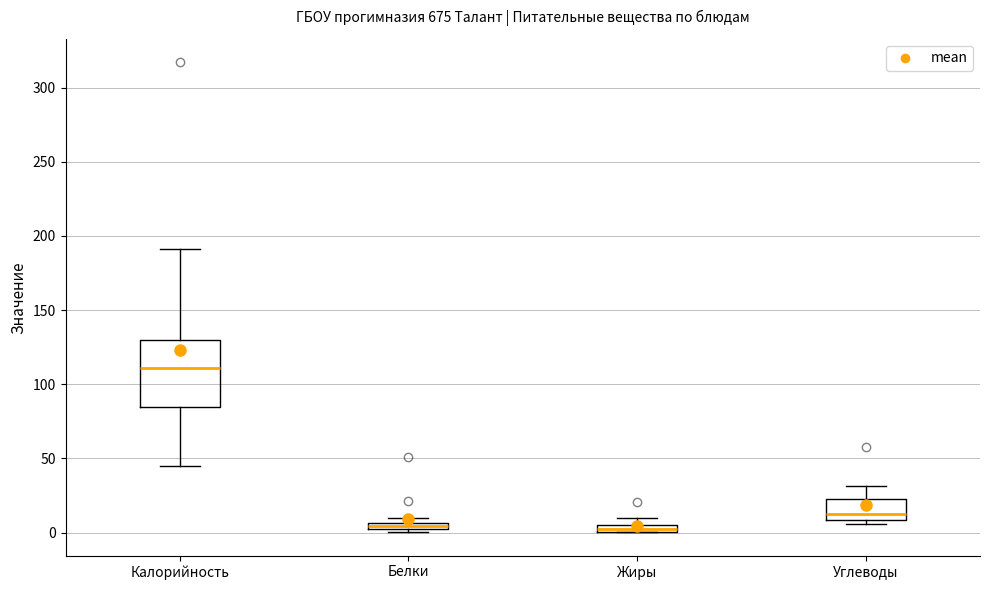

Where is the lower edge of the box for Жиры on the y-axis? The values are not printed on the chart, so give them approximately, as read against the axis.

0